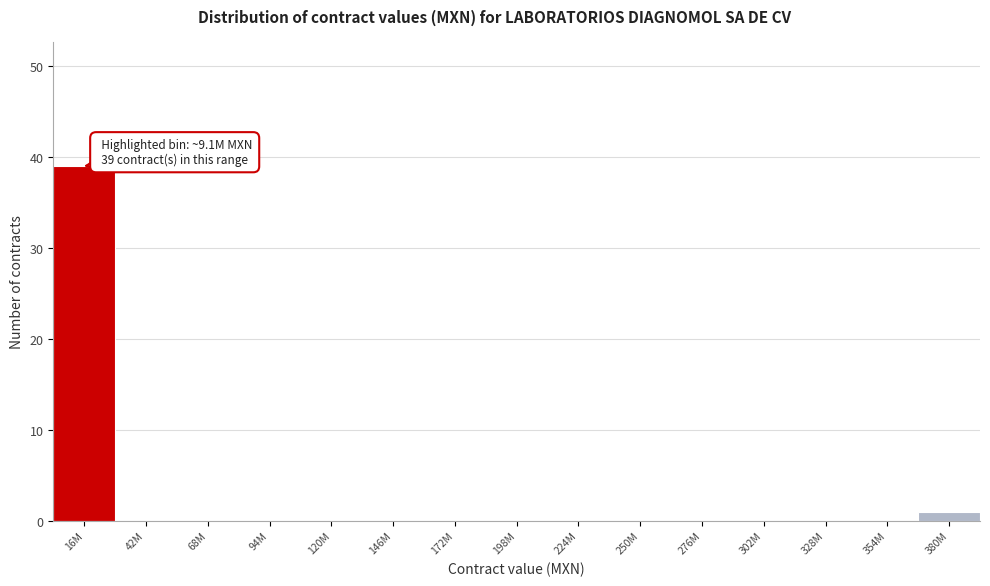

Reading right to left, extract all data points from this chart.

380M=1	354M=0	328M=0	302M=0	276M=0	250M=0	224M=0	198M=0	172M=0	146M=0	120M=0	94M=0	68M=0	42M=0	16M=39